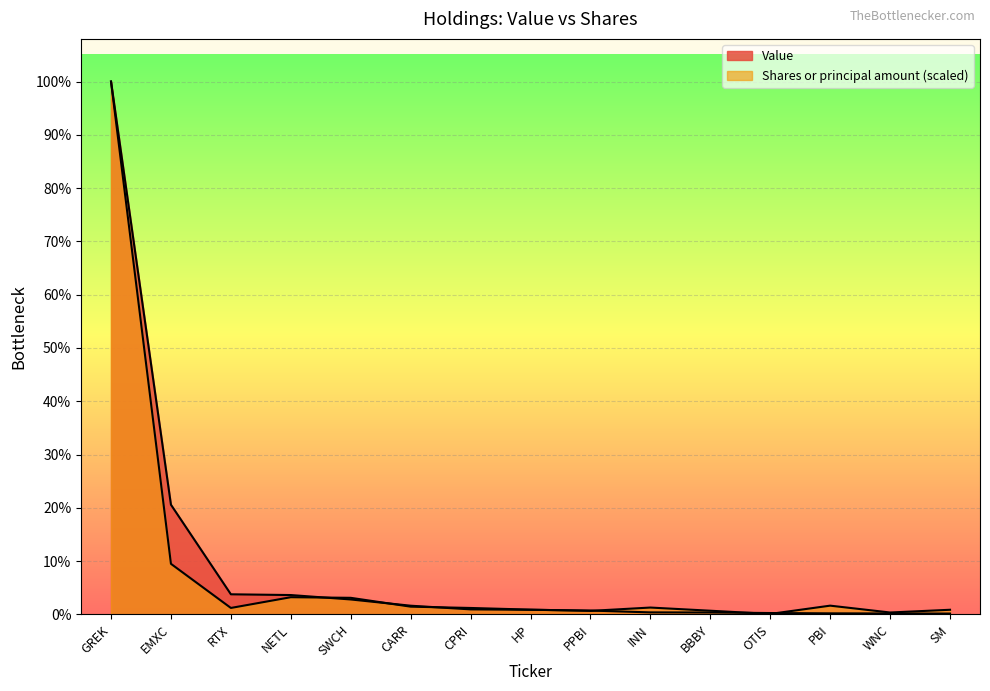

What is the sum of all Shares or principal amount values?

6249790.4